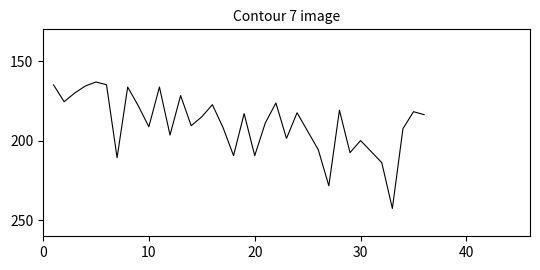

What is the difference between the maximum and minimum values?

79.5